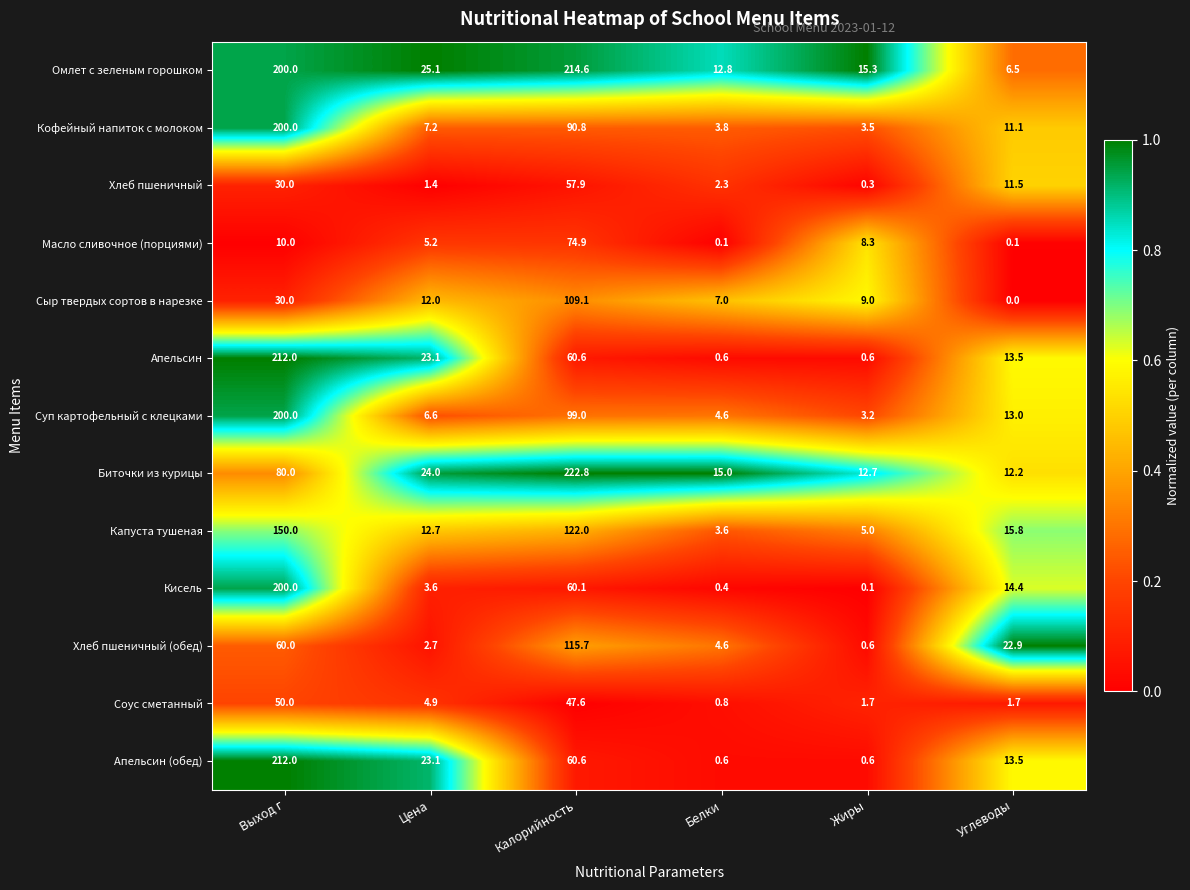

Which series changed the most between Белки and Углеводы?

Хлеб пшеничный (обед)